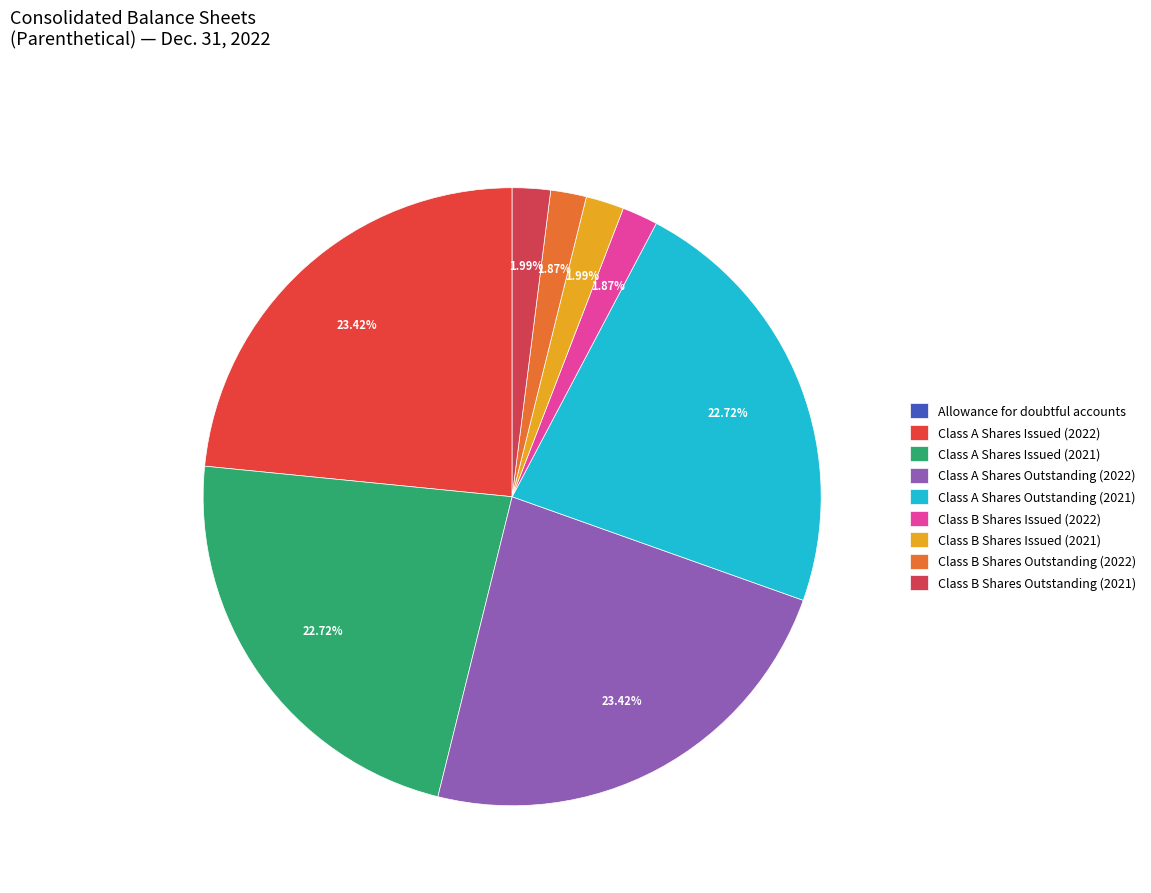

How many slices are in this pie chart?

9